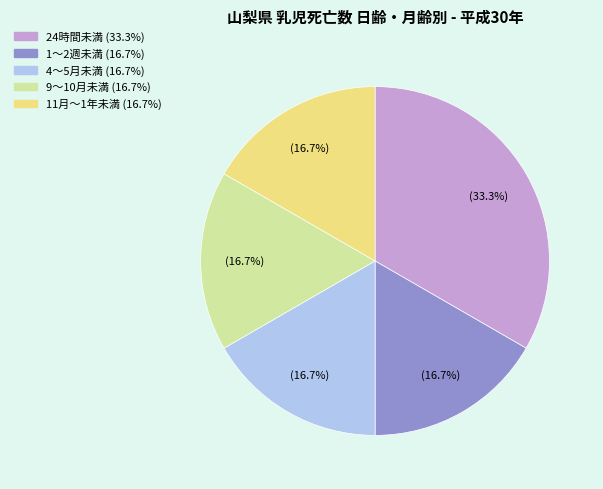

What portion of the pie excludes 24時間未満?

66.7%